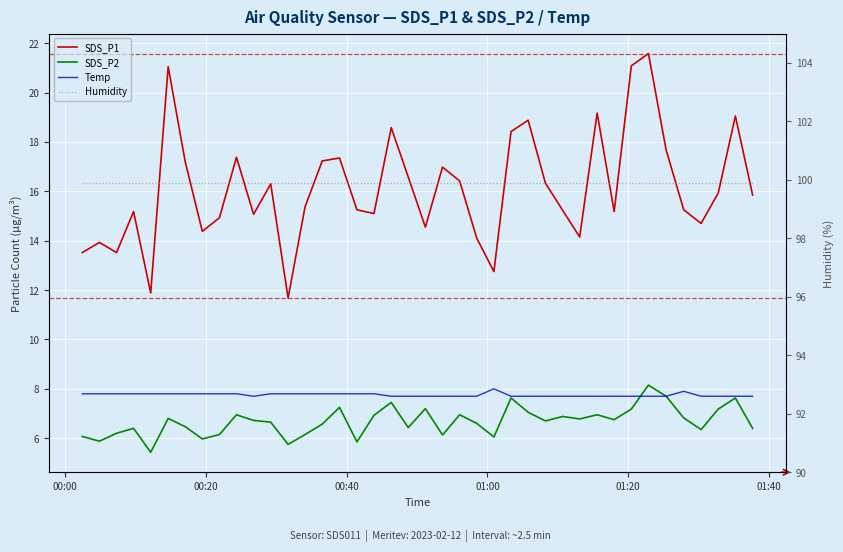

What is the lowest value of the SDS_P1 series?

11.7